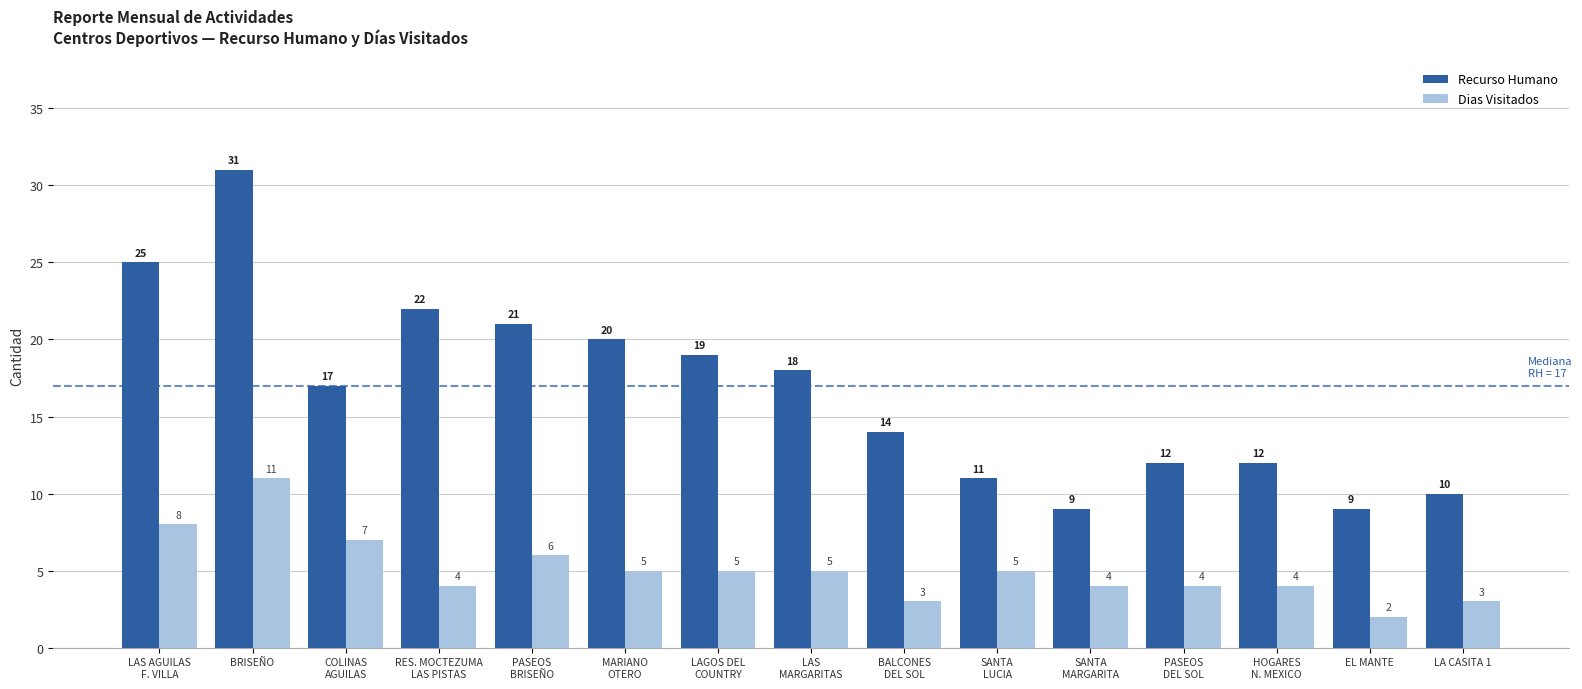

How many groups of bars are there?

15